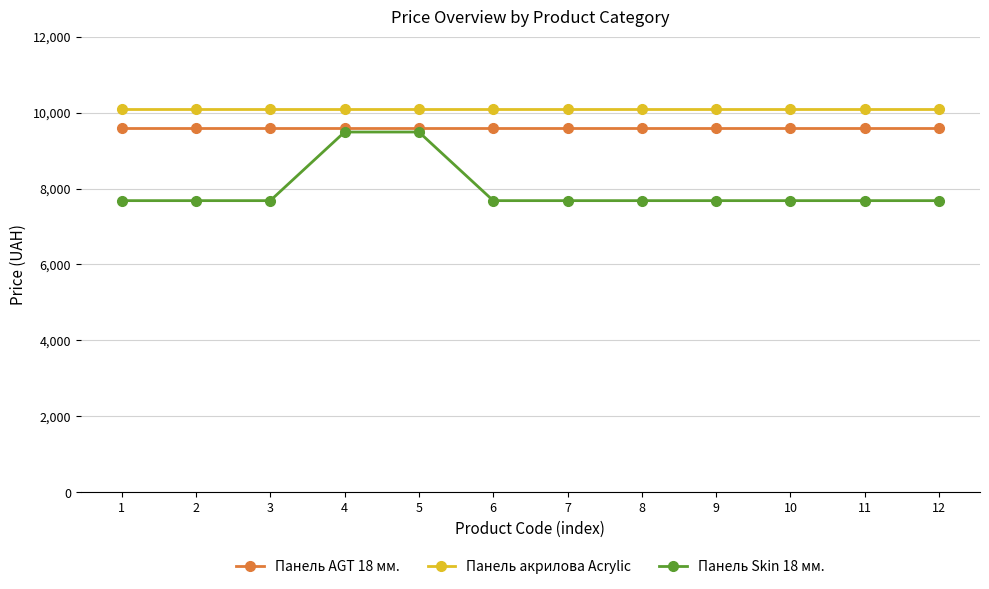

The Панель акрилова Acrylic series shows 10085.8 at 11. True or false?

True